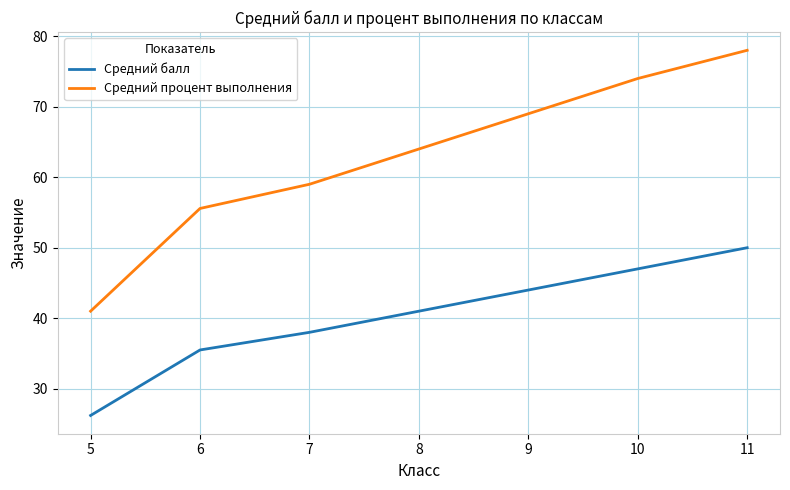

At which category is the sum across all series the highest?

11